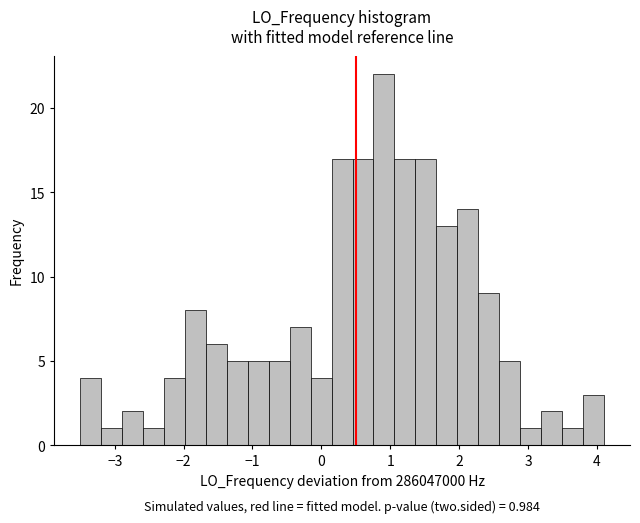

Around what value on the x-axis is the tallest bar? Give the approximate position of its centre, as read against the axis.

0.9